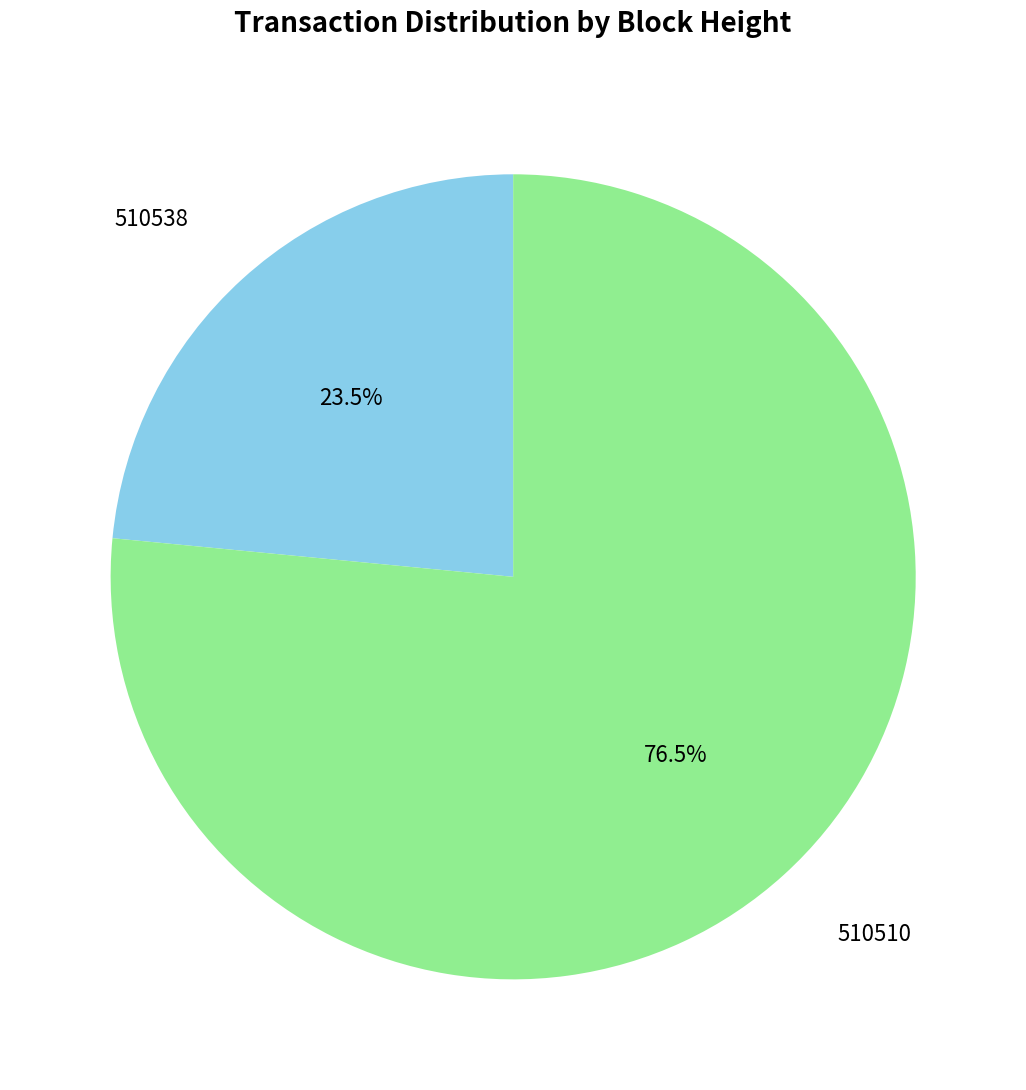

What is the total percentage of 510510 and 510538?

100.0%